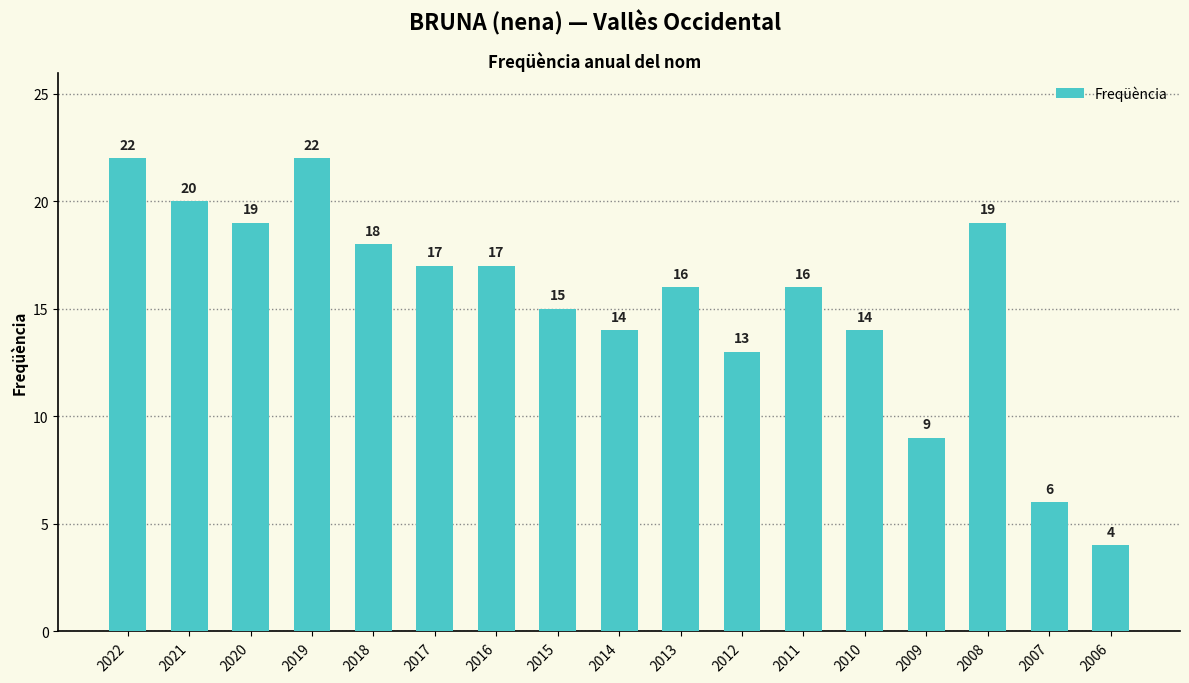

What is the difference between the maximum and second lowest values?

16